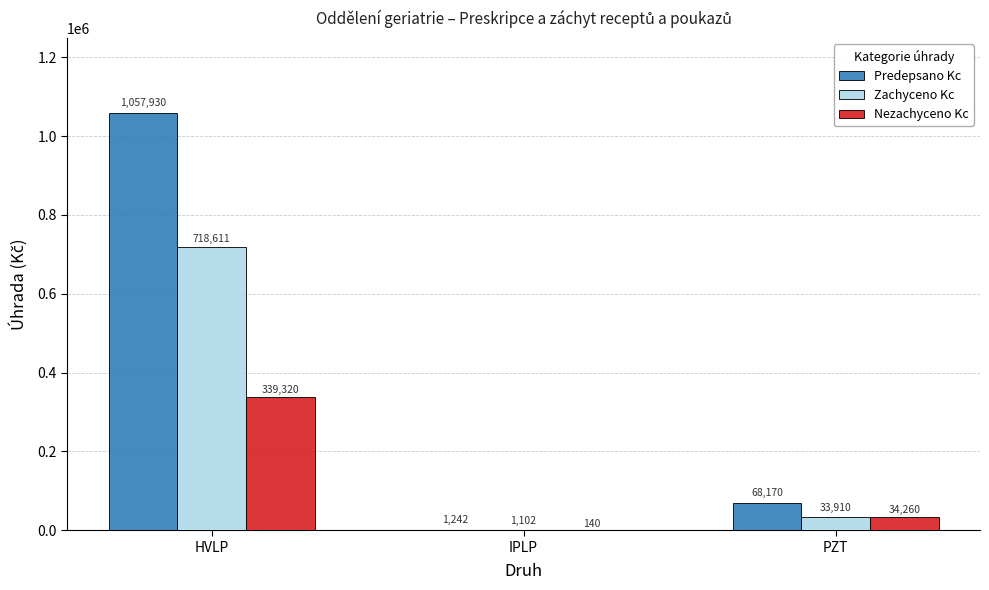

Is the value of Nezachyceno Kc at IPLP greater than the value of Zachyceno Kc at PZT?

No